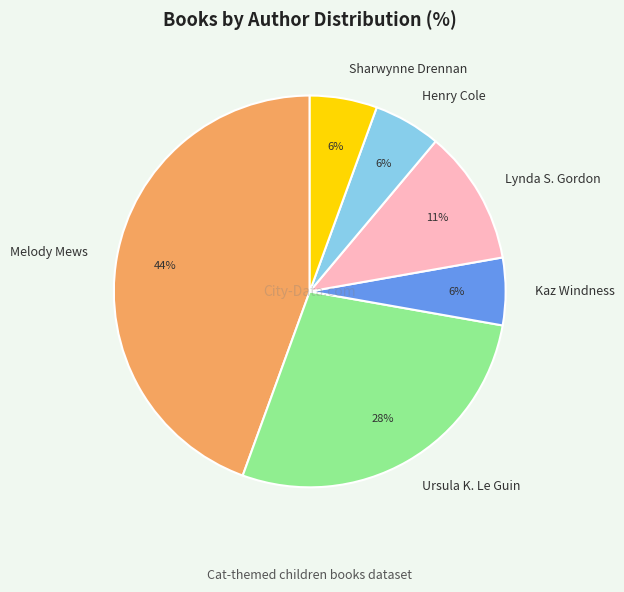

Which slice is the largest?

Melody Mews